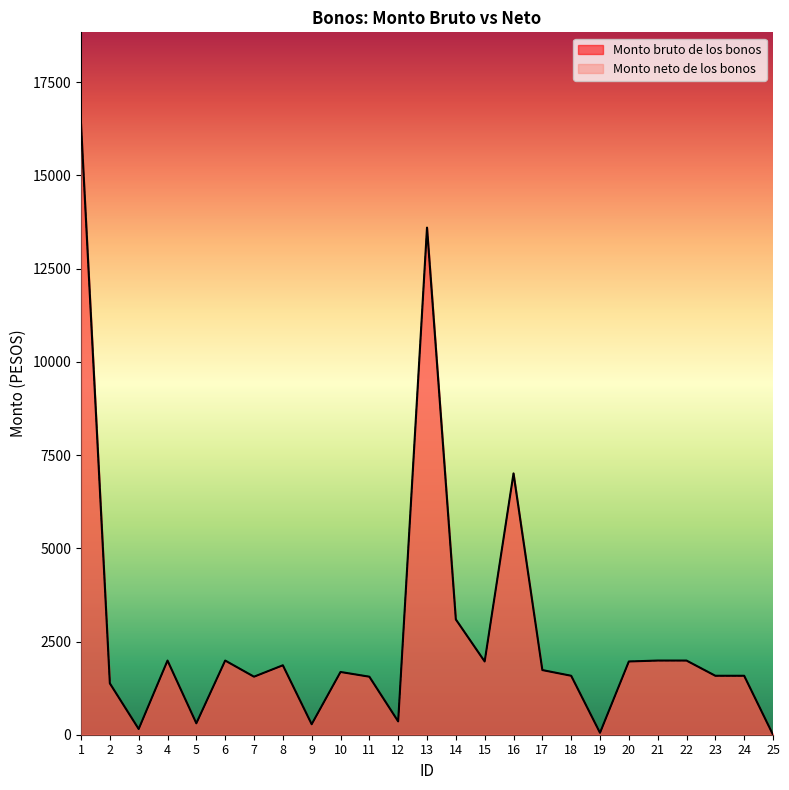

What is the sum of the Monto neto de los bonos values at 25 and 22?

1989